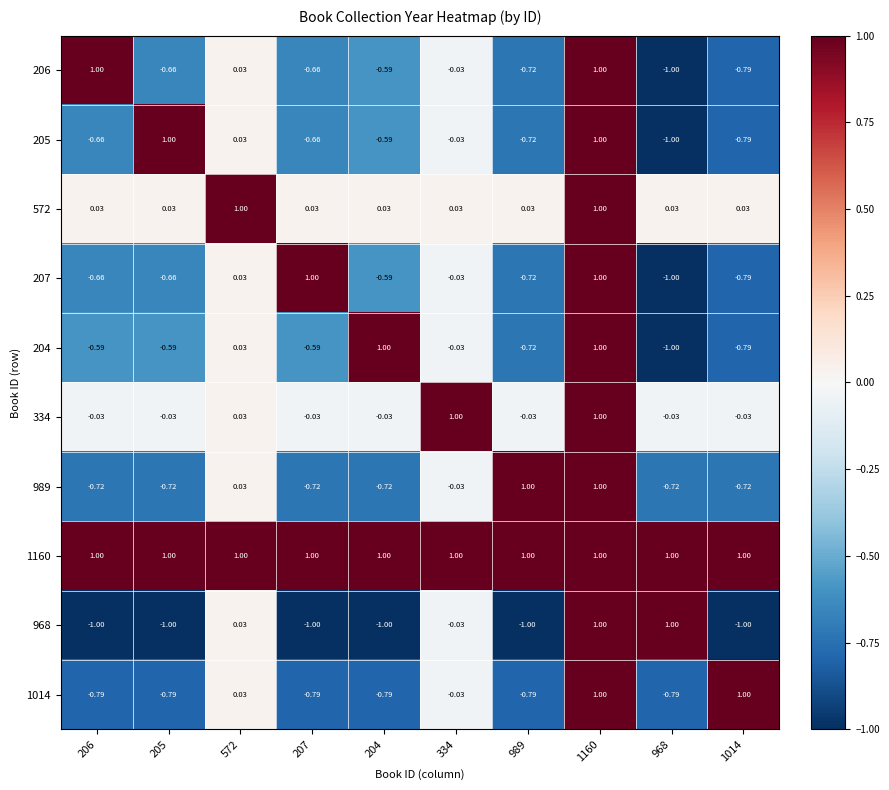

Which series has the largest total across all categories?

1160